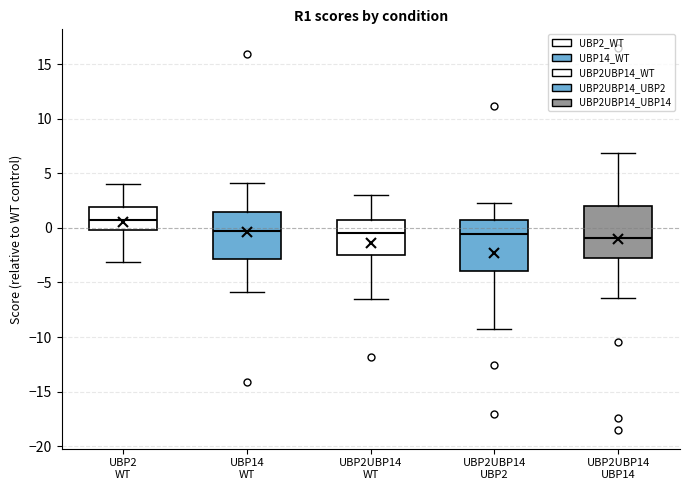

Reading left to right, transcribe this box plot: for each box, give where its median line is, the range the box spans, and where its two whiskers end, as read against the y-axis. The values are not printed on the chart, so give them approximately, as read against the axis.

UBP2 WT: median 1.0, box 0.0 to 2.0, whiskers -3.0 to 4.0
UBP14 WT: median -0.5, box -3.0 to 1.5, whiskers -6.0 to 4.0
UBP2UBP14 WT: median -0.5, box -2.5 to 0.5, whiskers -6.5 to 3.0
UBP2UBP14 UBP2: median -0.5, box -4.0 to 1.0, whiskers -9.0 to 2.0
UBP2UBP14 UBP14: median -1.0, box -3.0 to 2.0, whiskers -6.5 to 7.0